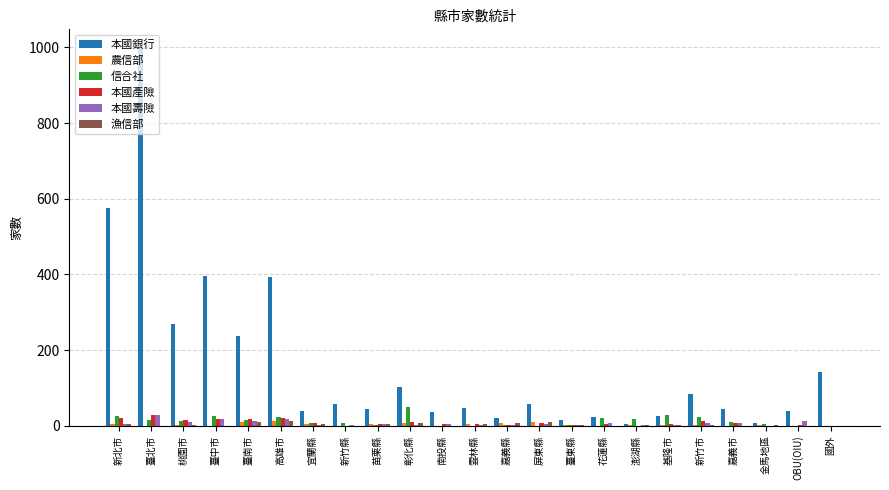

What is the total value across all series at 臺南市?

300